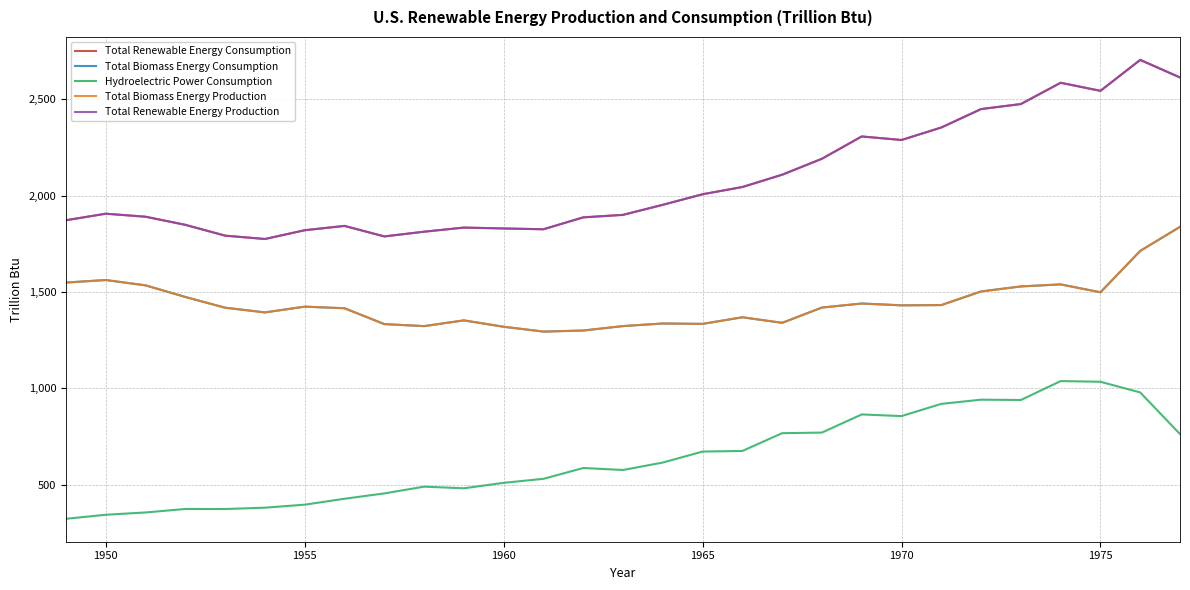

How many lines are shown in the chart?

5